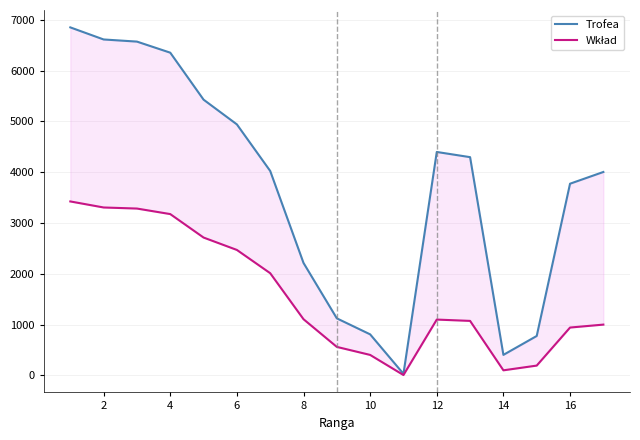

What is the spread (max minus min) of values at 2?

3308